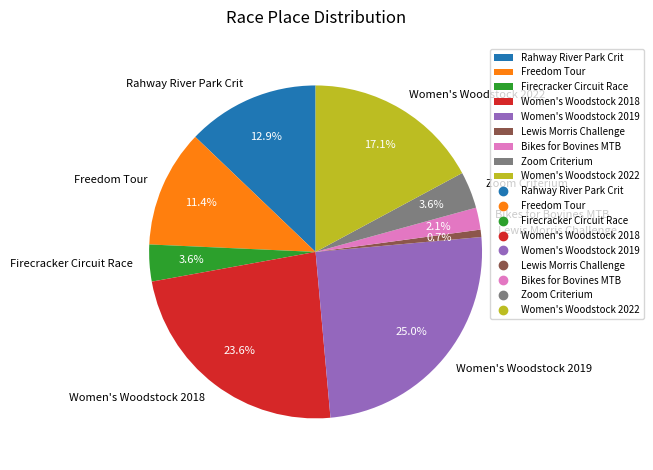

Combined, do Women's Woodstock 2022 and Bikes for Bovines MTB account for over 50%?

No